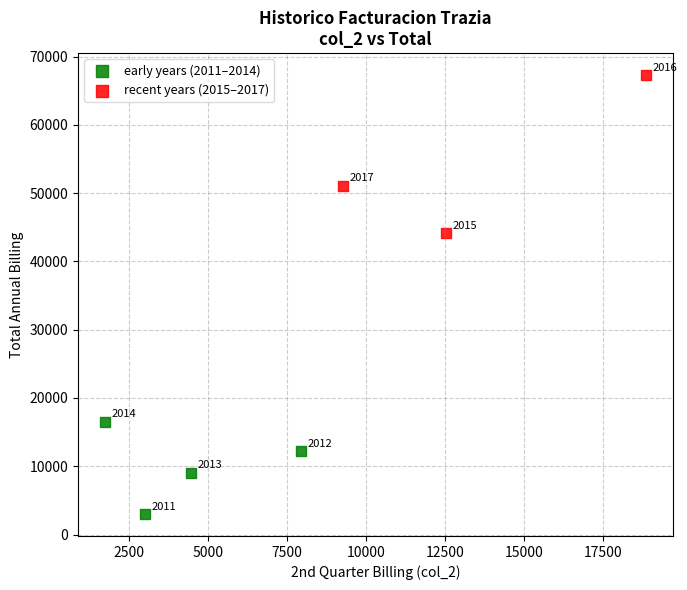

Which series has the widest spread of Y values?

recent years (2015–2017)